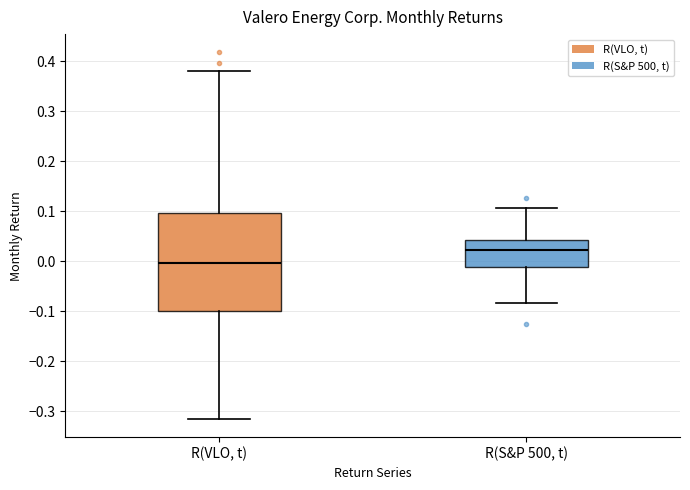

Reading left to right, read every box against the y-axis: the position of its median line, the range the box covers, and the ends of its whiskers. The values are not printed on the chart, so give them approximately, as read against the axis.

R(VLO, t): median 0.00, box -0.10 to 0.10, whiskers -0.32 to 0.38
R(S&P 500, t): median 0.02, box -0.01 to 0.04, whiskers -0.08 to 0.11